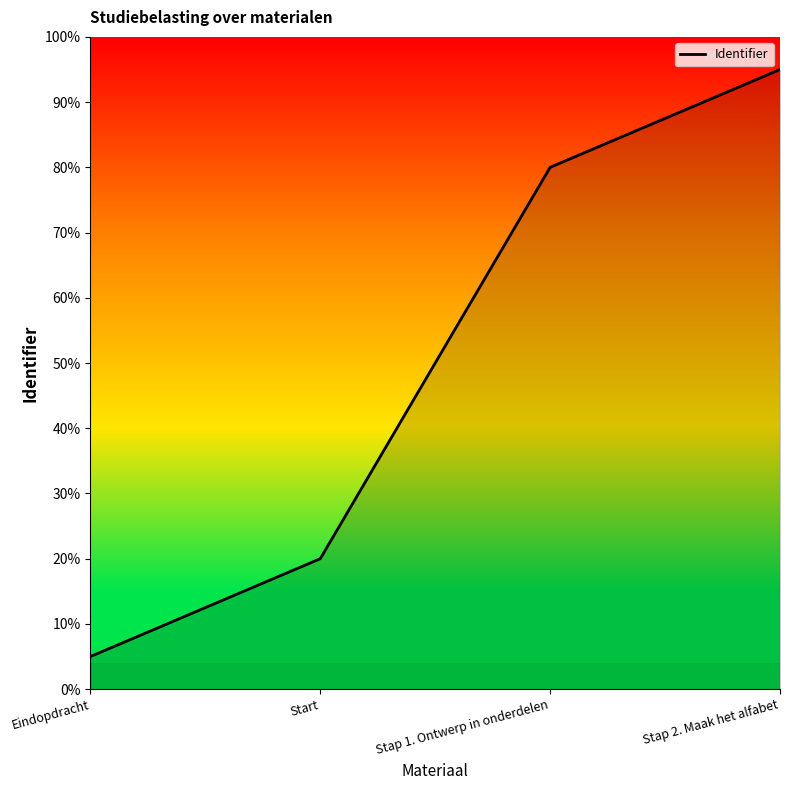

What is the sum of all values?

200